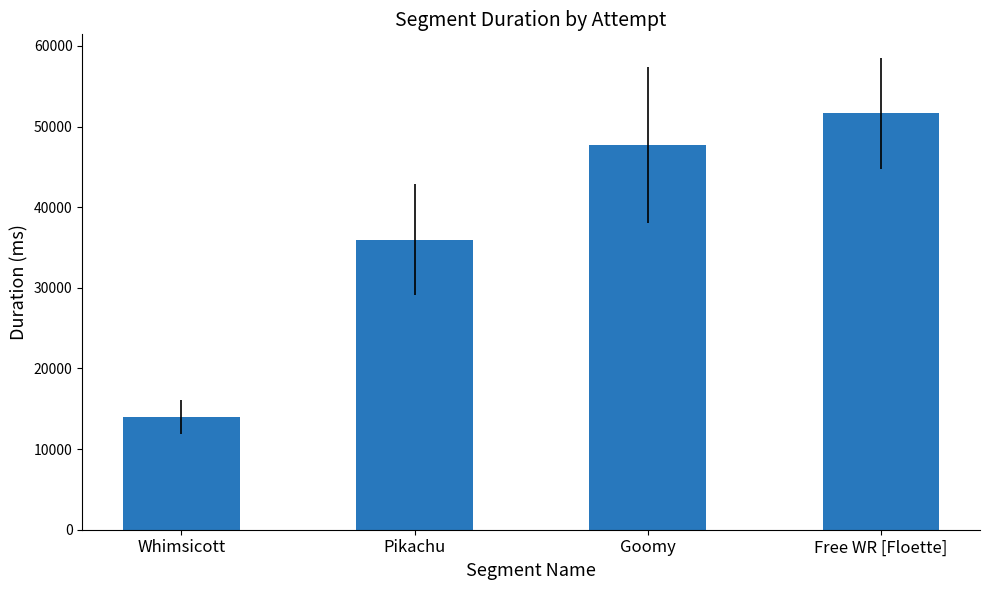

What is the label of the 1st bar from the left?

Whimsicott